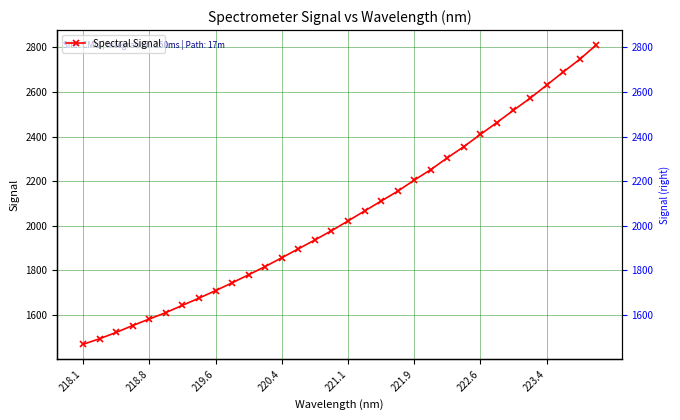

Reading left to right, list all the values displayed in this chart.

1469.0	1494.0	1522.4	1553.3	1582.4	1611.3	1643.7	1676.1	1709.7	1744.6	1781.0	1817.8	1856.9	1897.0	1936.7	1978.0	2021.8	2066.5	2110.8	2155.0	2204.6	2251.8	2304.6	2354.8	2409.5	2462.9	2517.9	2571.4	2629.9	2688.9	2745.6	2810.1